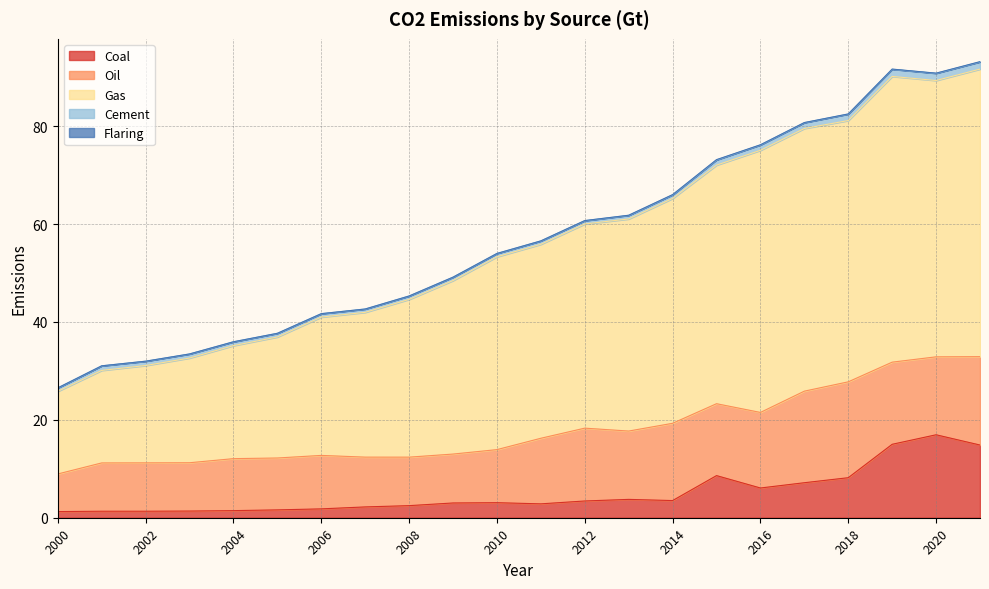

True or false: Gas and Coal cross at least once.

False